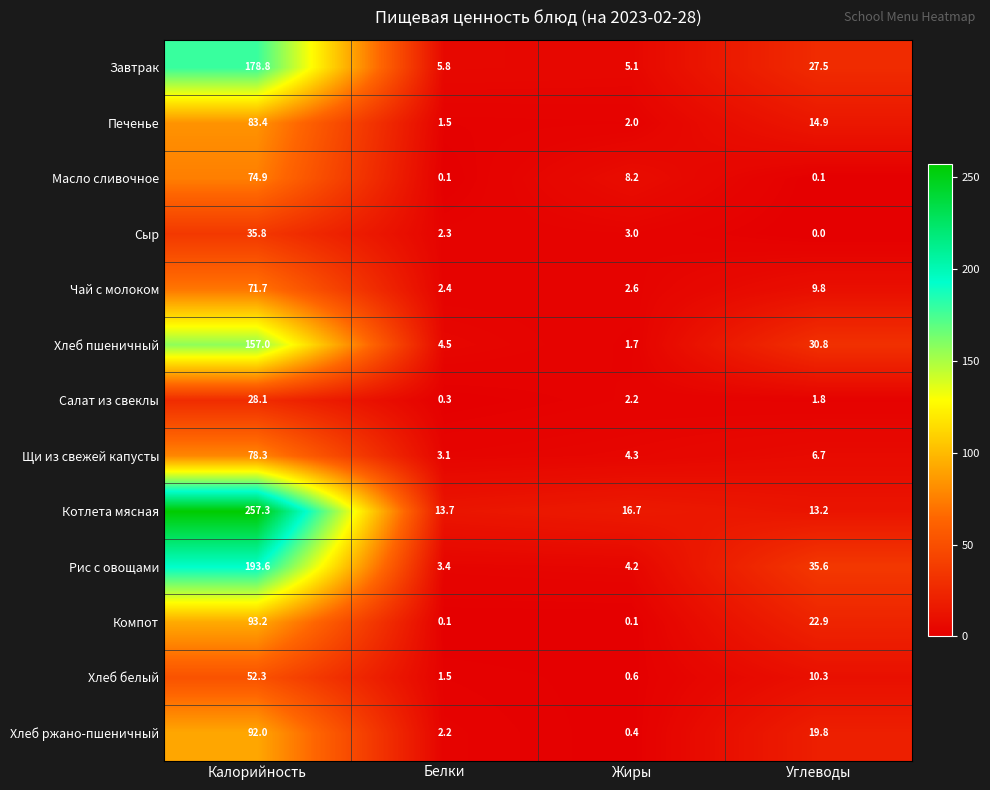

What is the greatest value displayed?

257.3